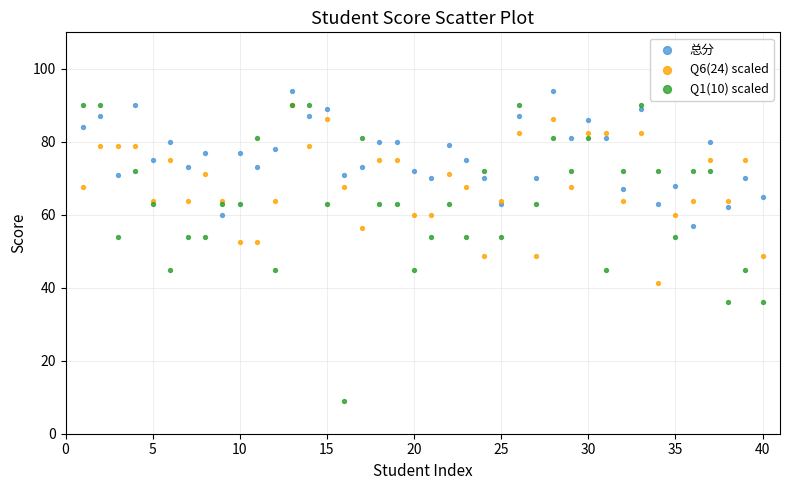

What are all the series names shown in the legend?

总分, Q6(24) scaled, Q1(10) scaled